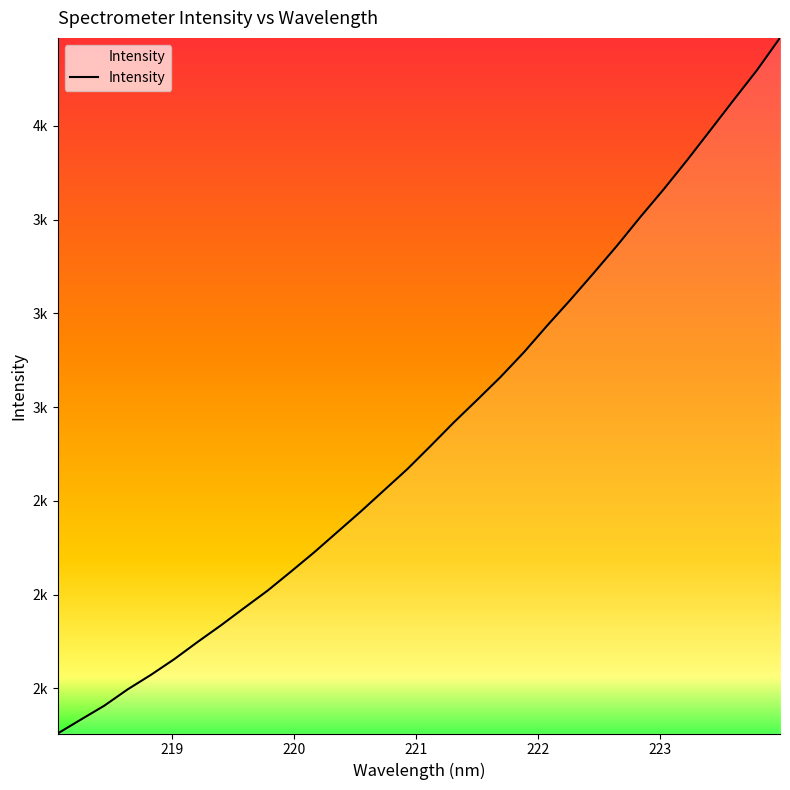

Does the chart have visible grid lines?

No